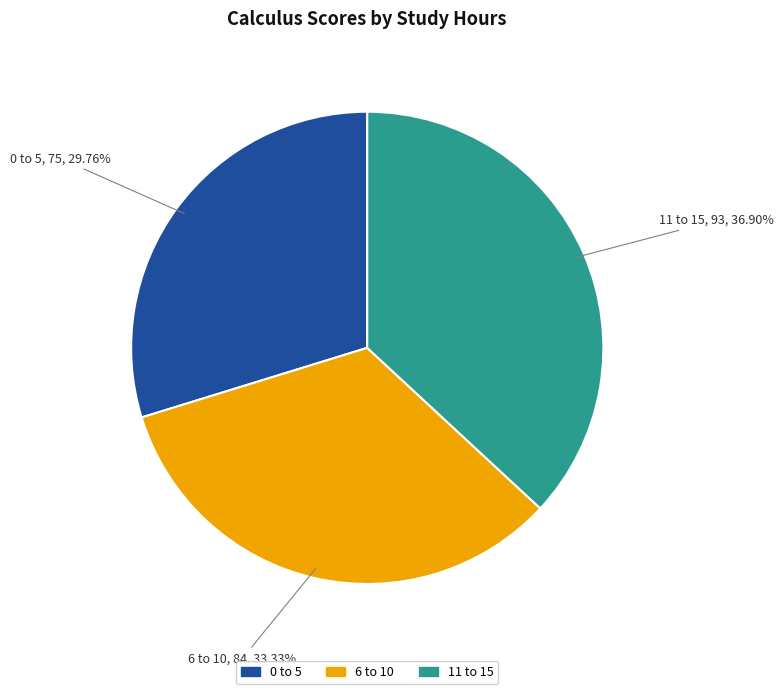

Is it true that 6 to 10 is 33% of the pie?

True